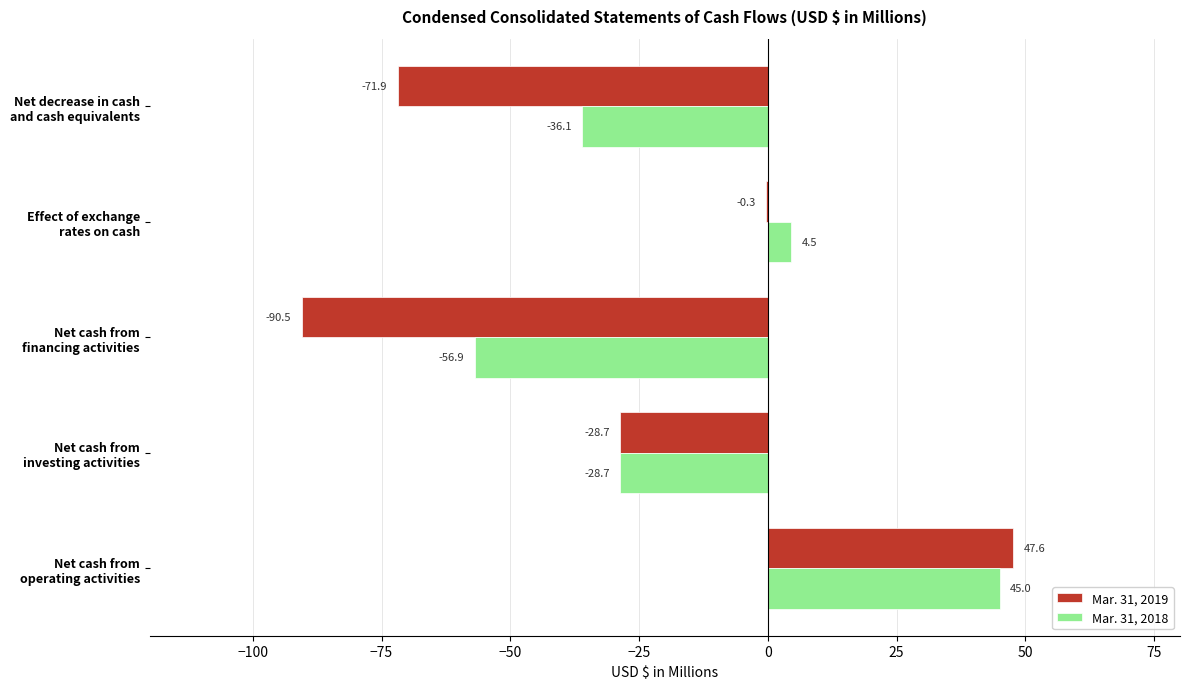

Count the number of data series in this chart.

2